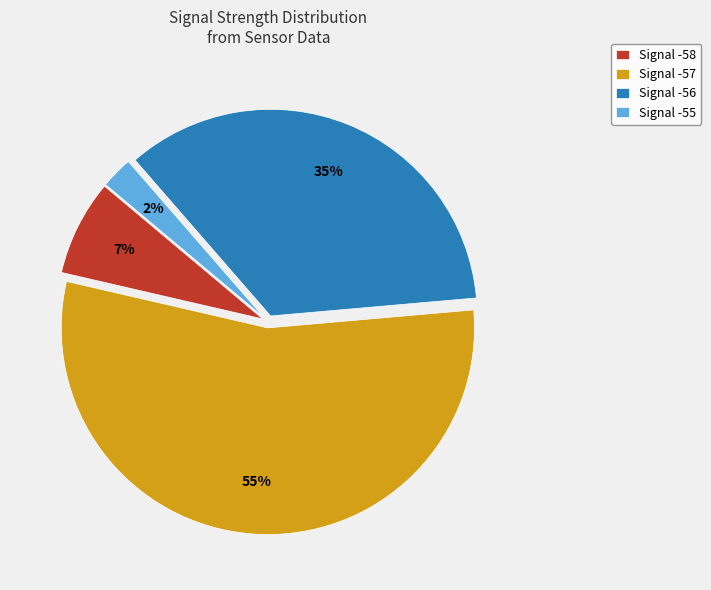

Does Signal -55 account for over 50% of the chart?

No